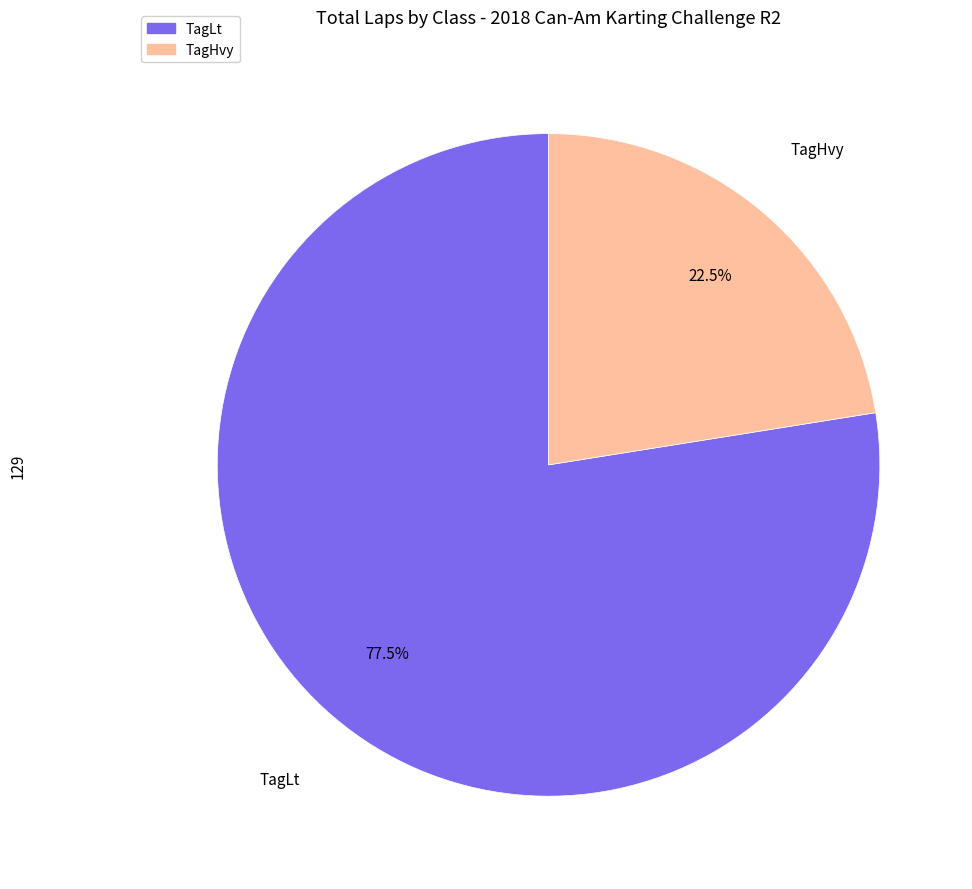

What is the ratio of the value at TagLt to the value at TagHvy?

3.4